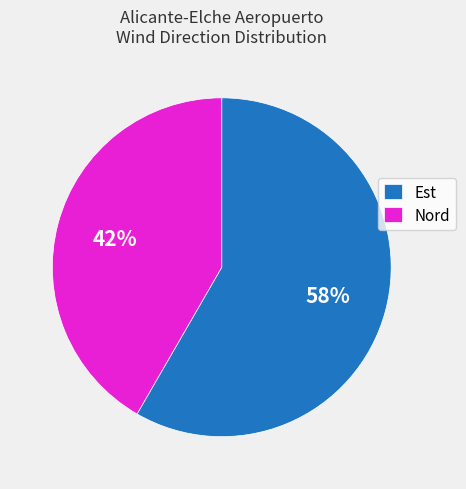

Which category accounts for the majority?

Est